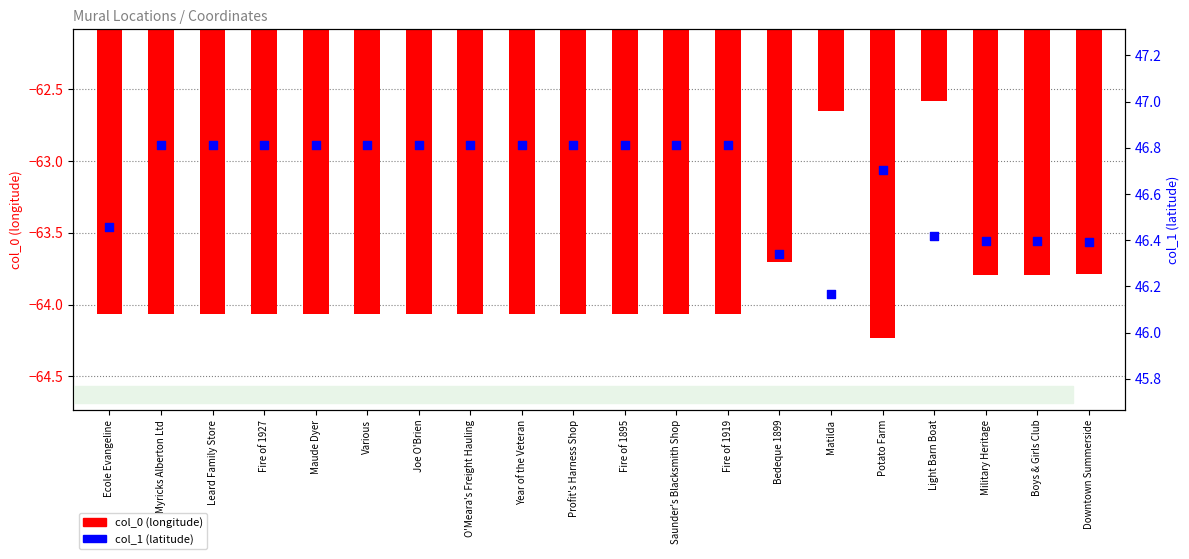

Is the value of col_1 (latitude) at Fire of 1927 greater than the value of col_0 (longitude) at Various?

Yes